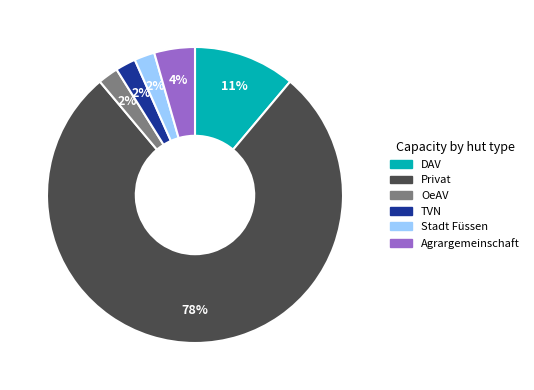

Is TVN the majority of the pie?

No